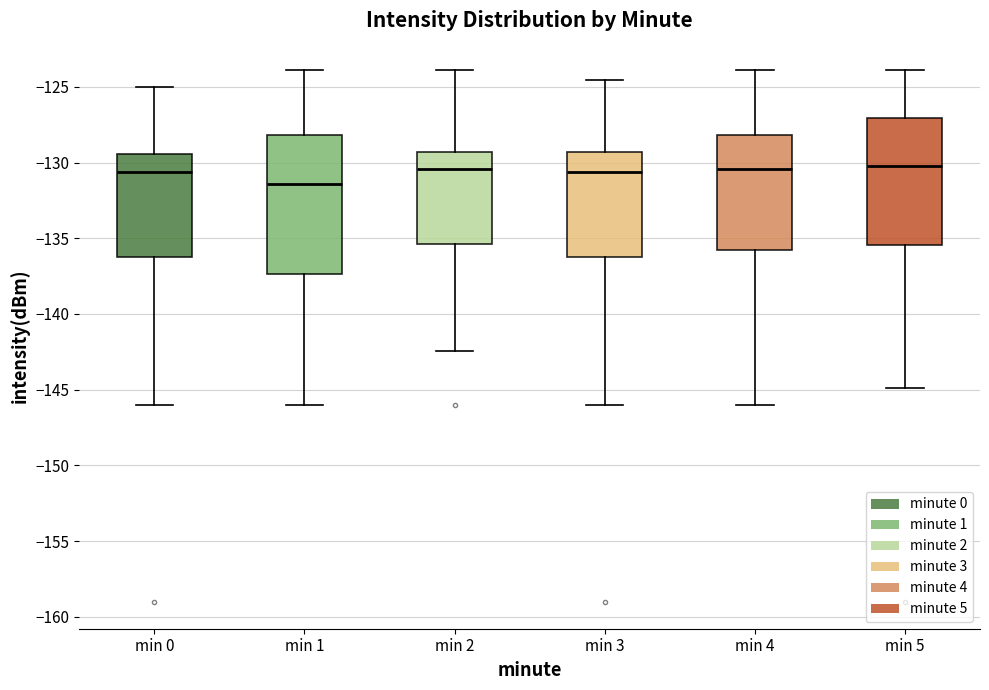

Reading left to right, transcribe this box plot: for each box, give where its median line is, the range the box spans, and where its two whiskers end, as read against the y-axis. The values are not printed on the chart, so give them approximately, as read against the axis.

min 0: median -130.5, box -136.0 to -129.5, whiskers -146.0 to -125.0
min 1: median -131.5, box -137.5 to -128.0, whiskers -146.0 to -124.0
min 2: median -130.5, box -135.5 to -129.5, whiskers -142.5 to -124.0
min 3: median -130.5, box -136.0 to -129.5, whiskers -146.0 to -124.5
min 4: median -130.5, box -136.0 to -128.0, whiskers -146.0 to -124.0
min 5: median -130.0, box -135.5 to -127.0, whiskers -145.0 to -124.0